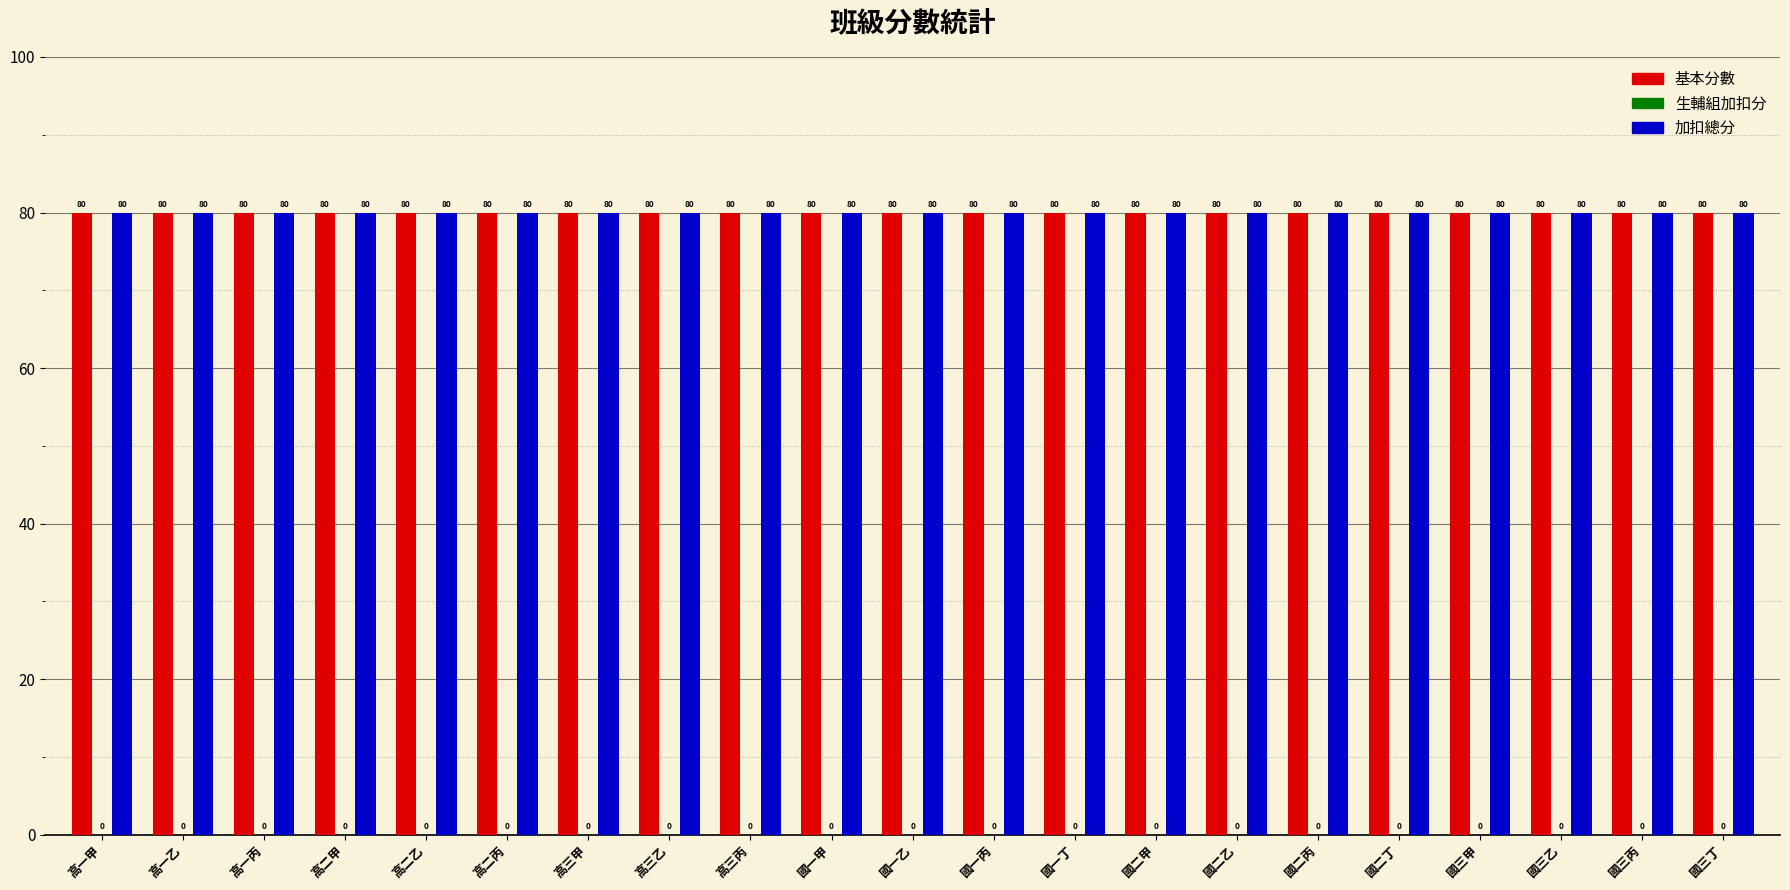

Rank the series by their maximum value, from lowest to highest.

生輔組加扣分, 基本分數, 加扣總分